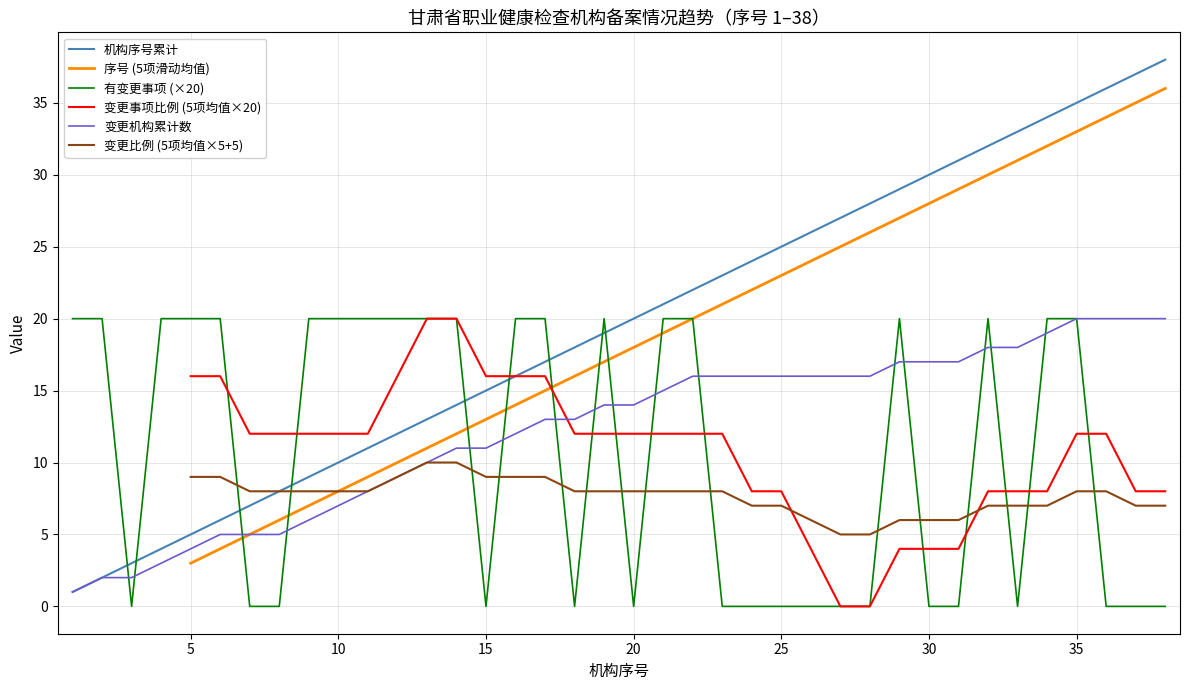

Is it true that 机构序号累计 equals 25 at 25?

True